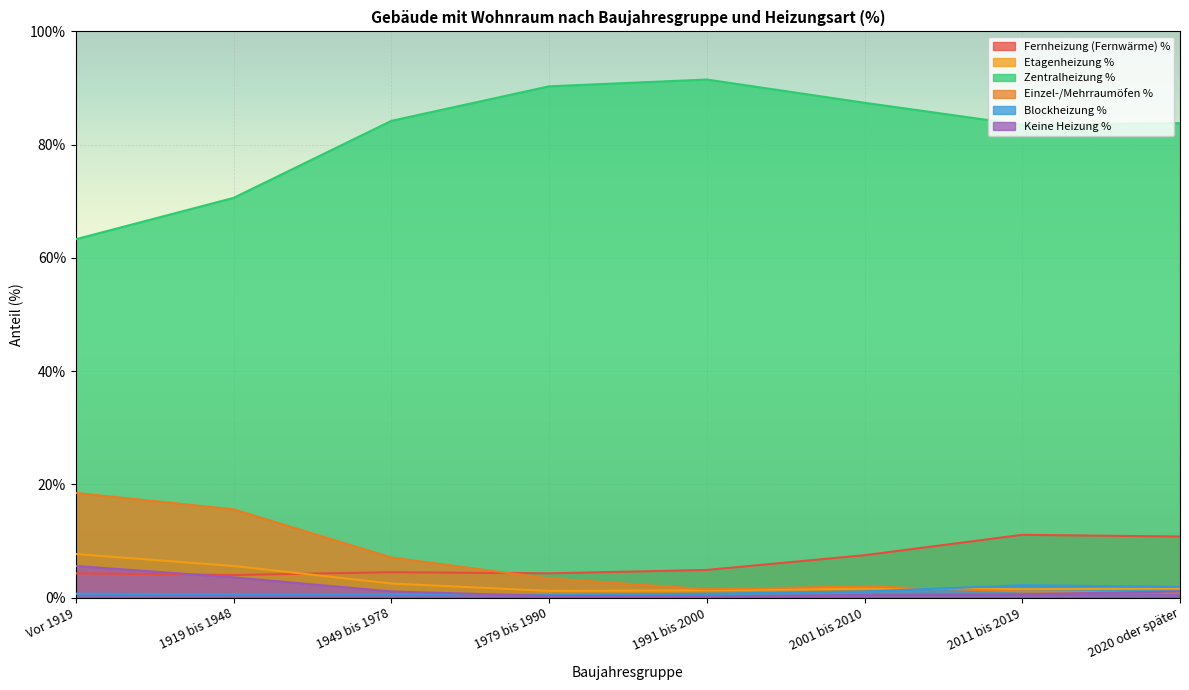

At how many categories does at least one series exceed 40?

8